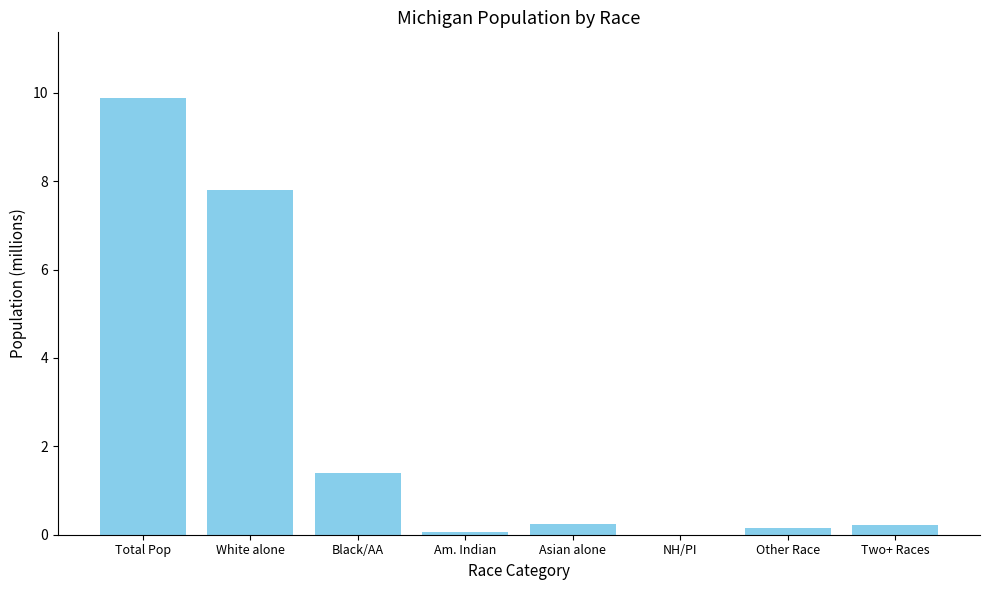

Between Asian alone and White alone, which is larger?

White alone